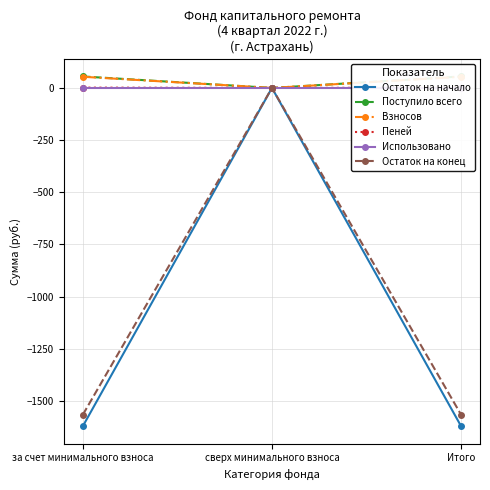

At how many categories does at least one series exceed -1450?

3